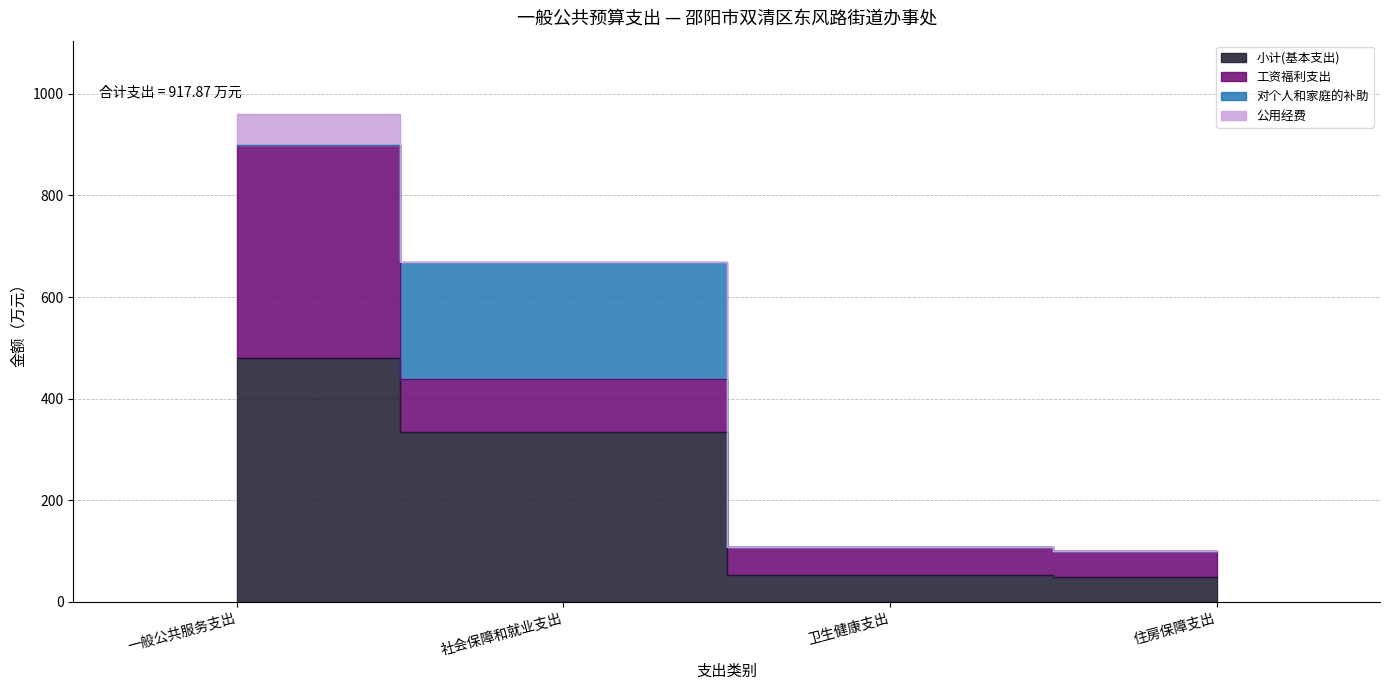

How many lines are shown in the chart?

4